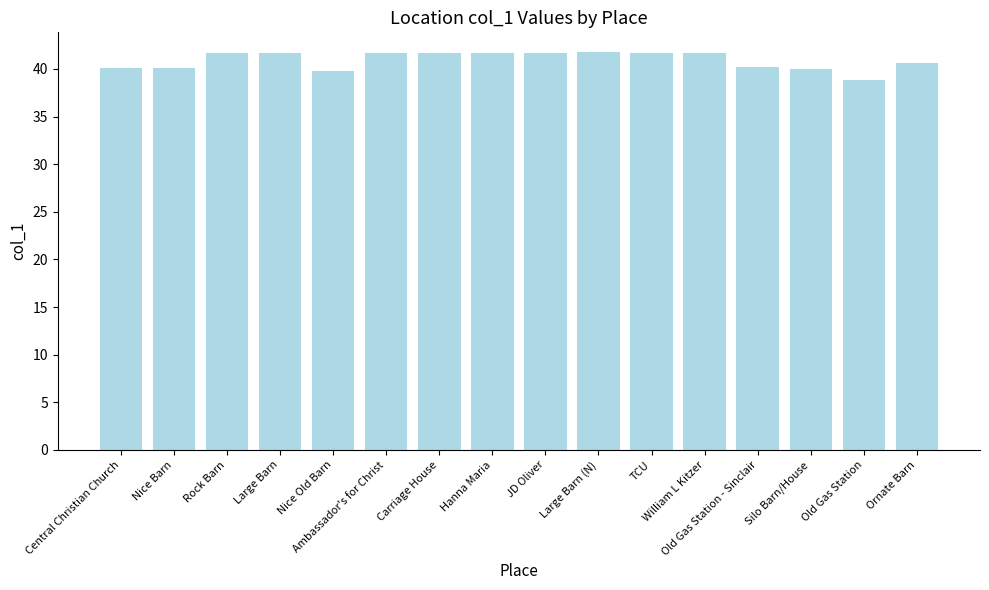

Where does the data first go above 41?

Rock Barn